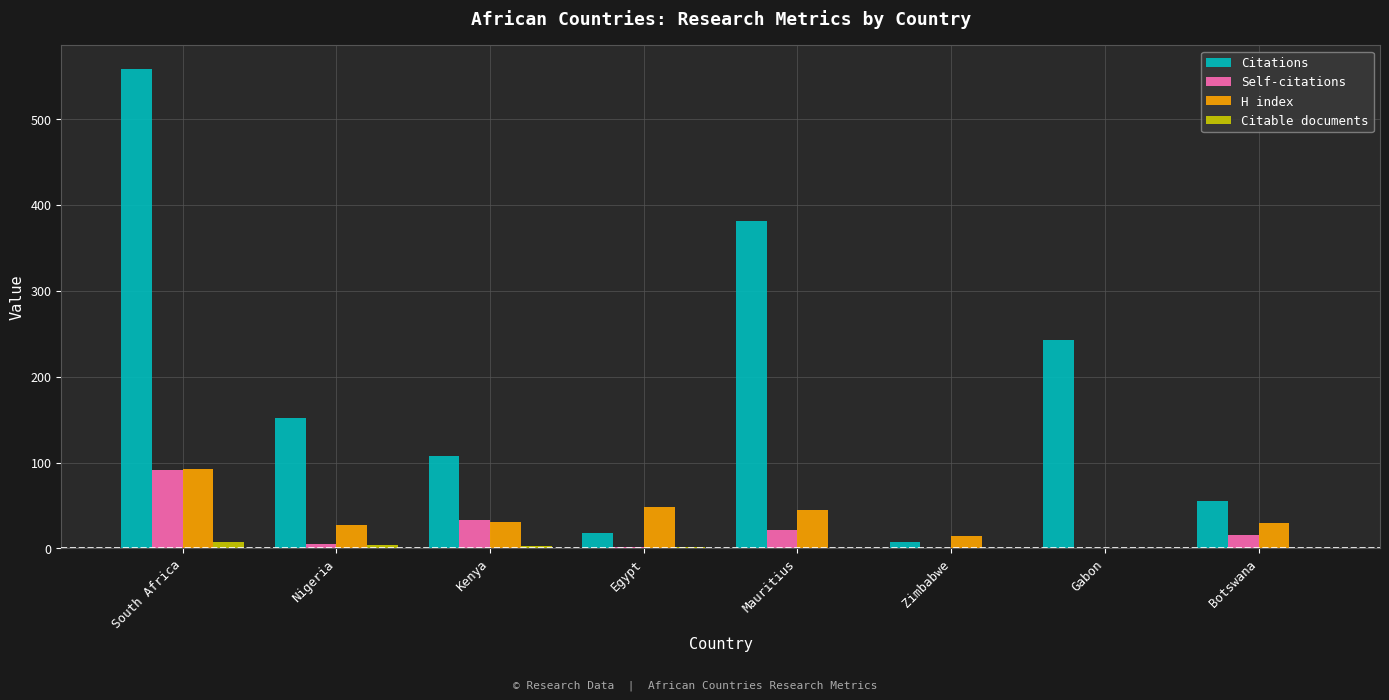

What is the spread (max minus min) of values at Kenya?

105